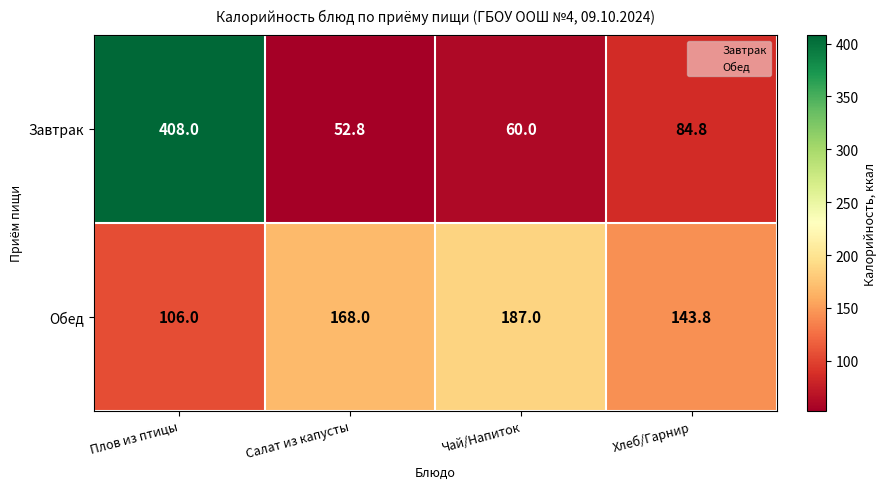

Reading left to right, list all the values displayed in this chart.

Завтрак: Плов из птицы=408.0	Салат из капусты=52.8	Чай/Напиток=60.0	Хлеб/Гарнир=84.8
Обед: Плов из птицы=106.0	Салат из капусты=168.0	Чай/Напиток=187.0	Хлеб/Гарнир=143.8